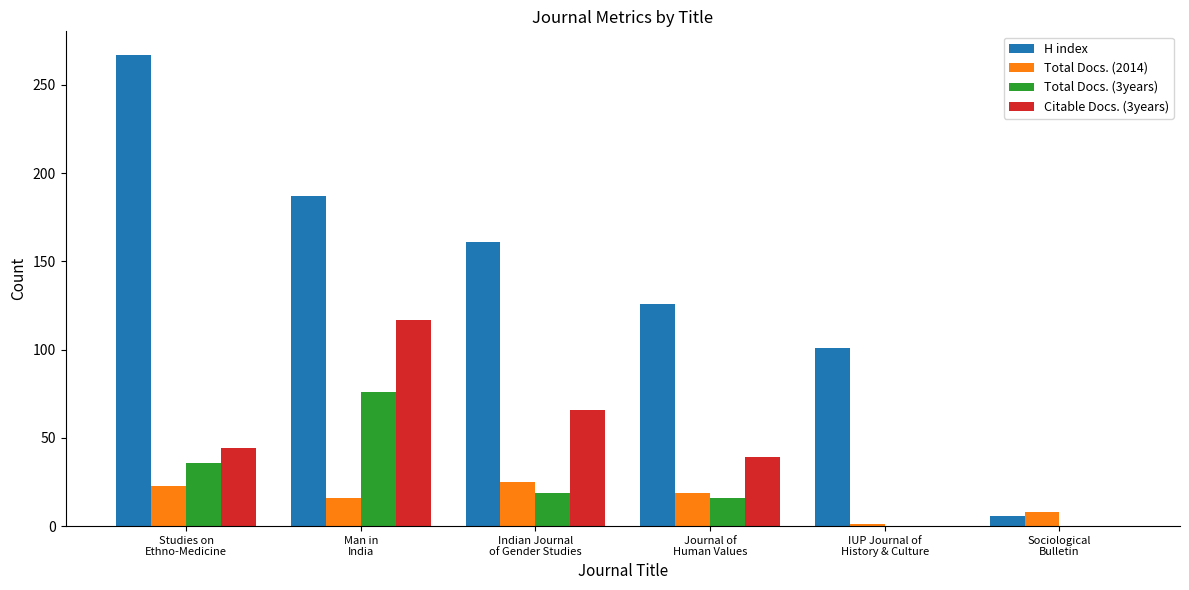

Which series has the largest total across all categories?

H index